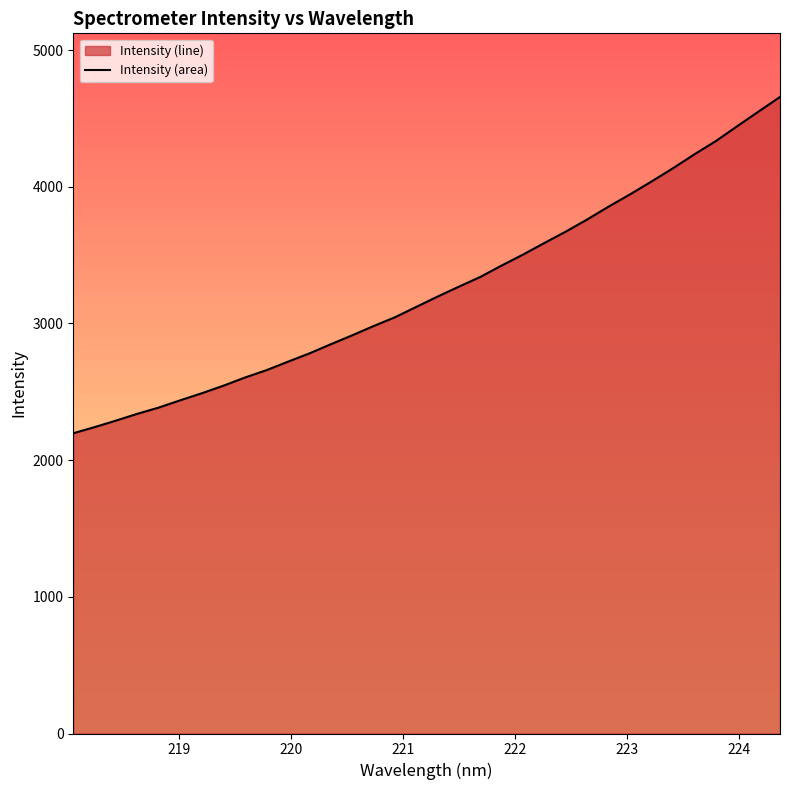

What is the maximum value shown in the chart?

4657.3